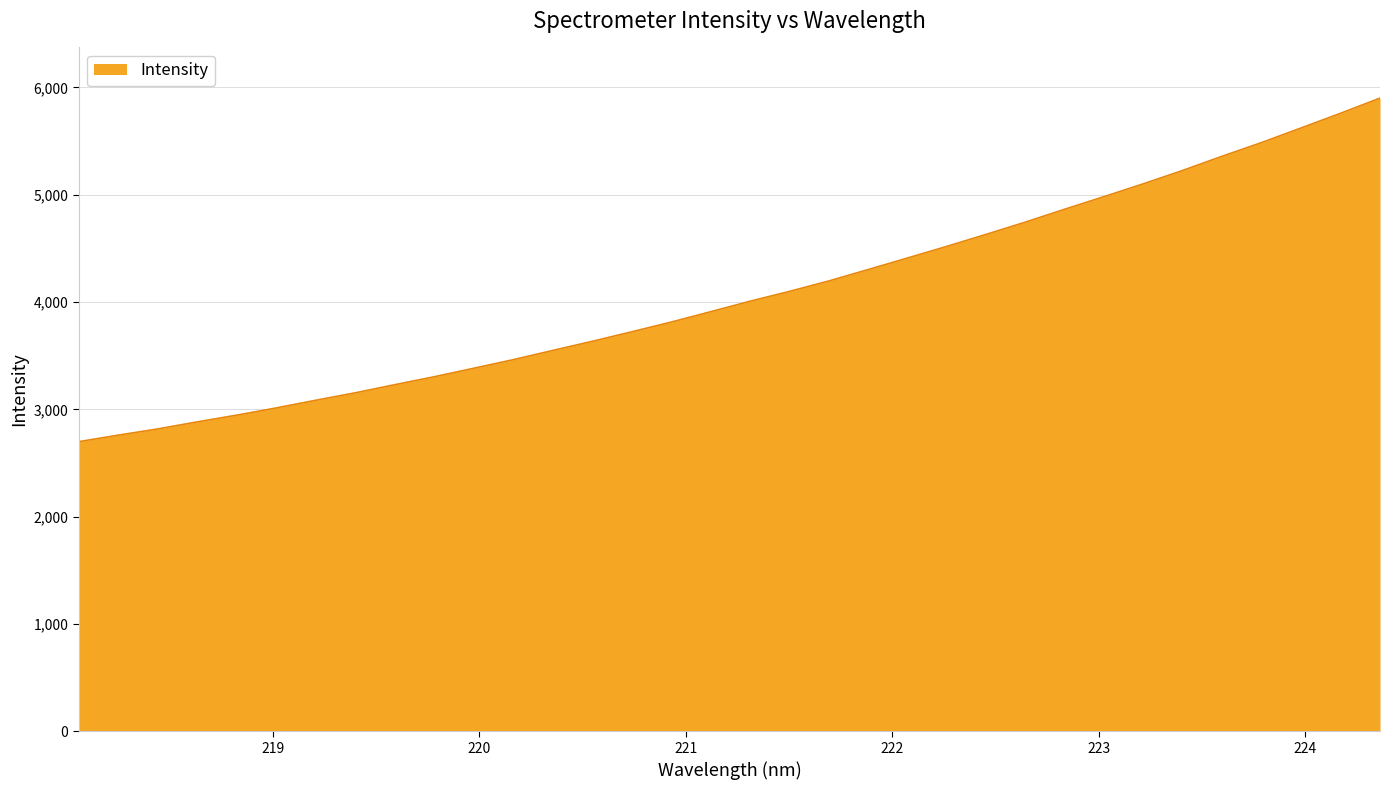

What is the smallest value displayed?

2699.0